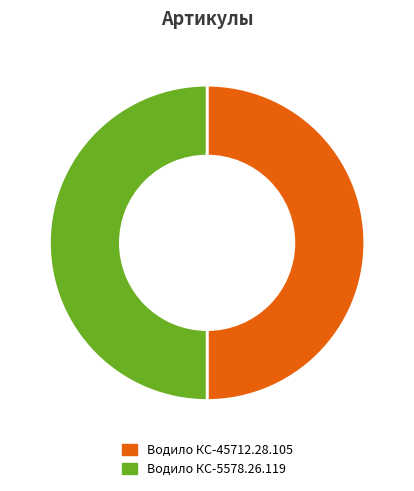

How many slices are in this pie chart?

2